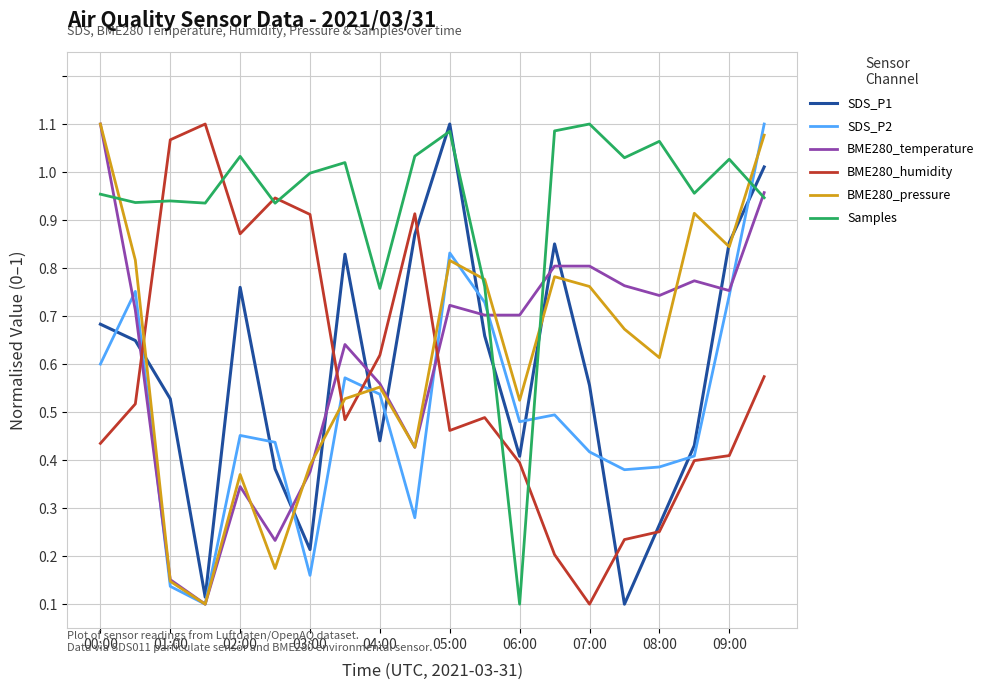

Does the chart display data point markers on the line(s)?

No